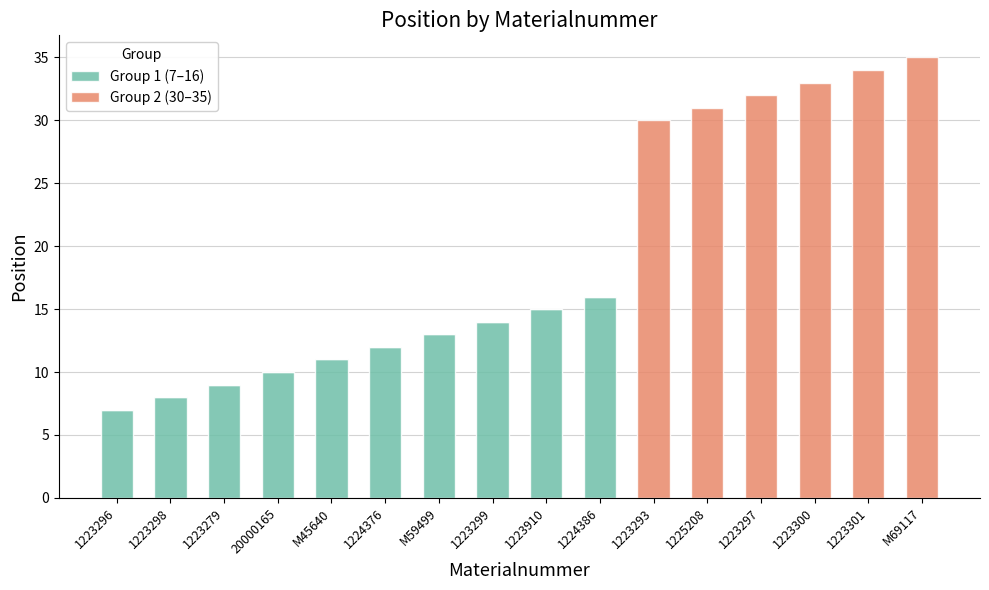

What is the total value across all series at 1223296?

7